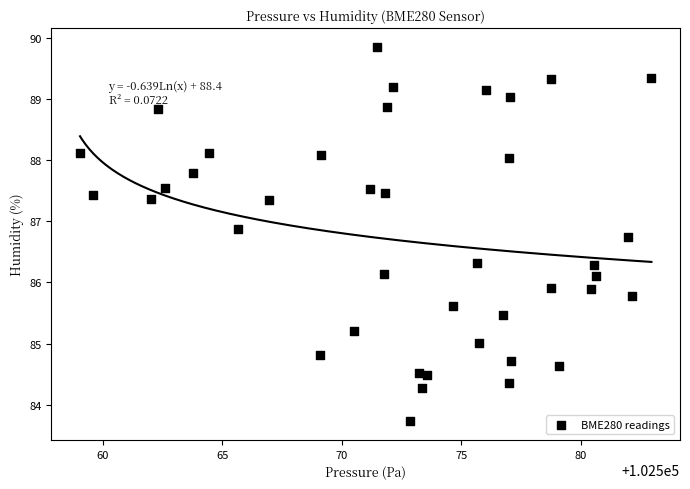

What is the range of X values (max minus min)?

23.9